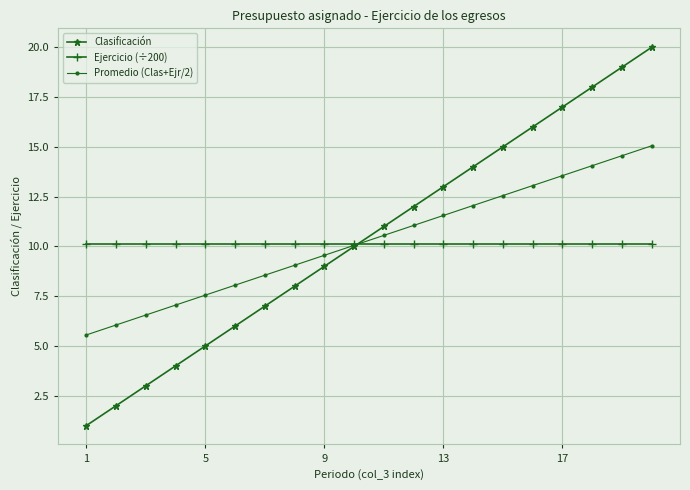

What is the value of the Promedio (Clas+Ejr/2) point at the 8th from the left?

9.1